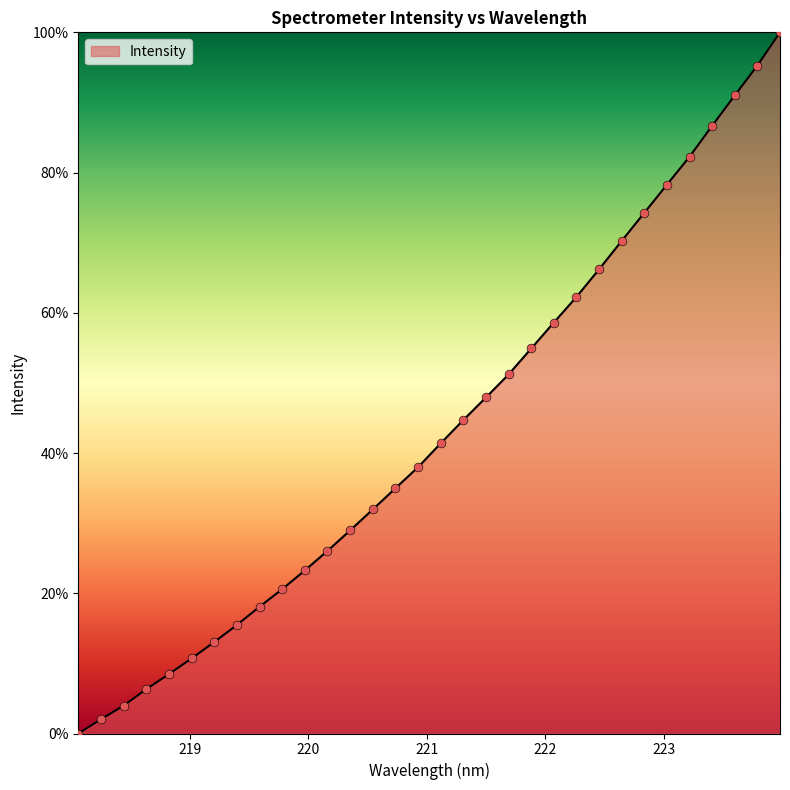

What is the maximum value shown in the chart?

100.0